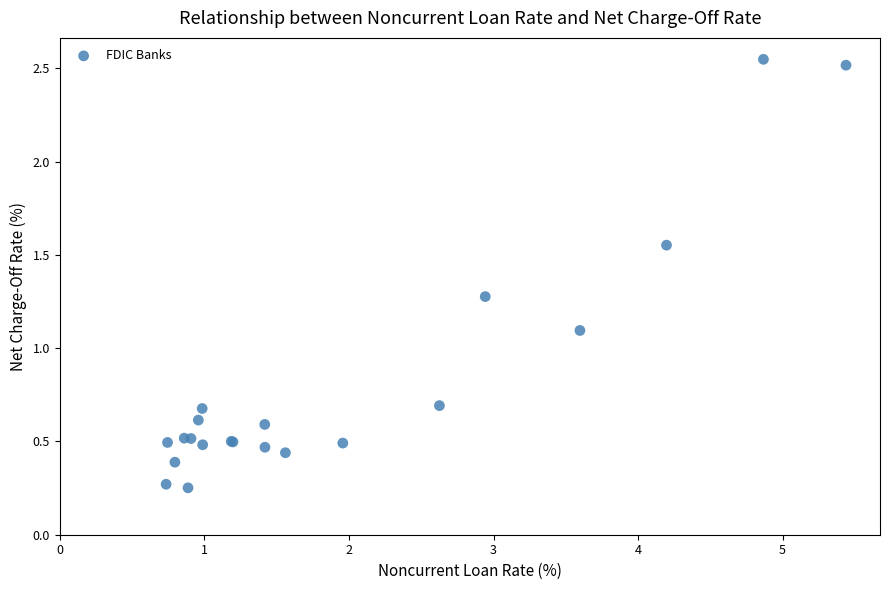

What Y value in the scatter plot is closest to 1?

1.1